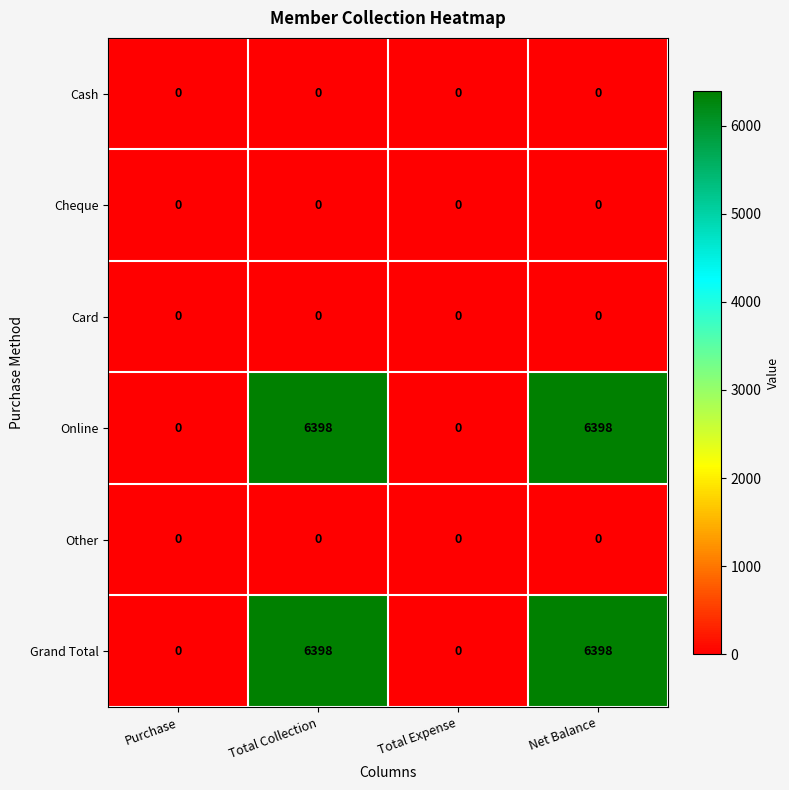

What is the maximum value for Online?

6398